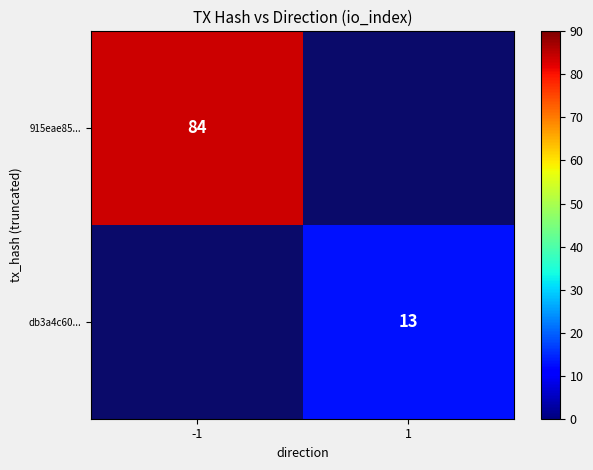

Is the value of 915eae85... at -1 greater than the value of db3a4c60... at 1?

Yes